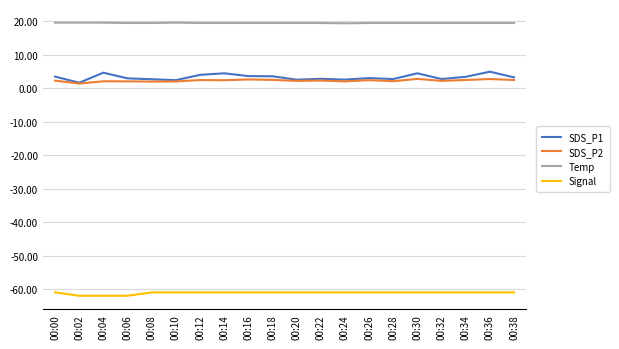

What is the minimum value for SDS_P2?

1.4